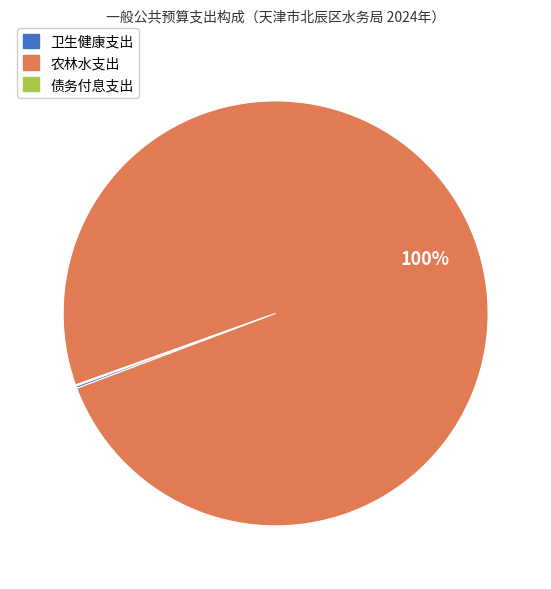

Which slice is the largest?

农林水支出